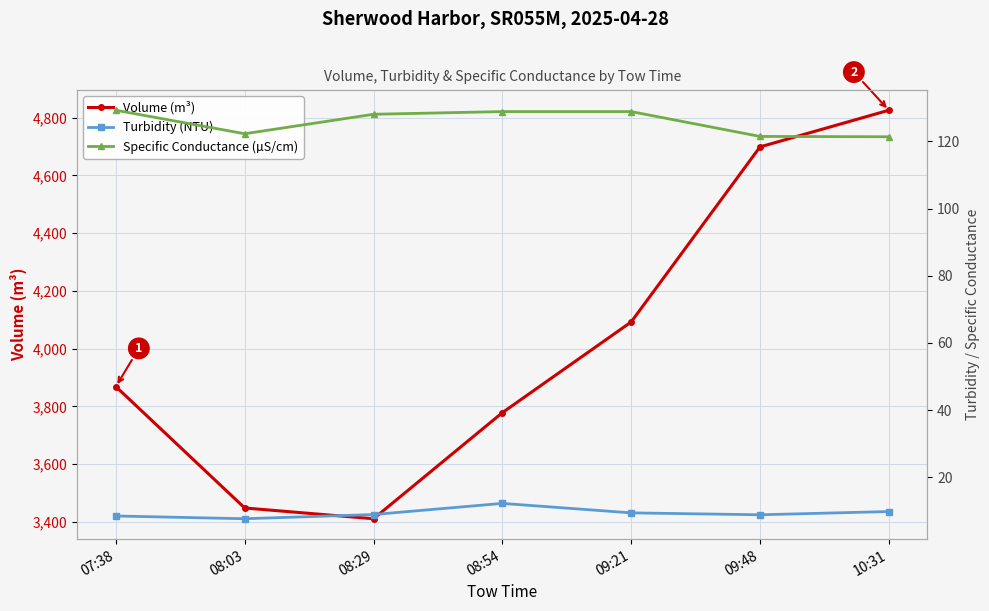

What is the label of the 4th point from the right?

08:54